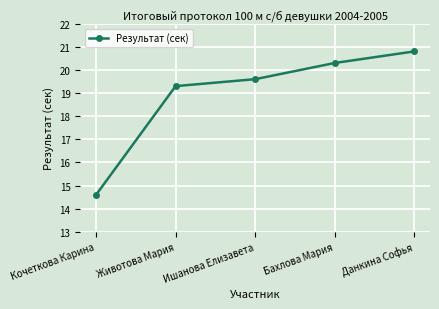

Which category has the lowest value across all series?

Кочеткова Карина